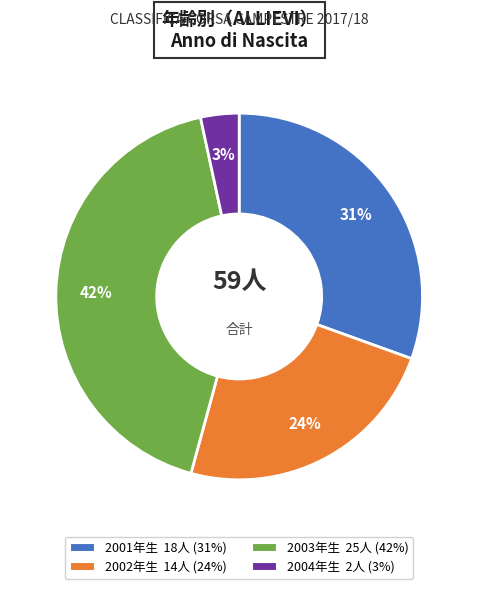

Is there a majority slice in this chart?

No